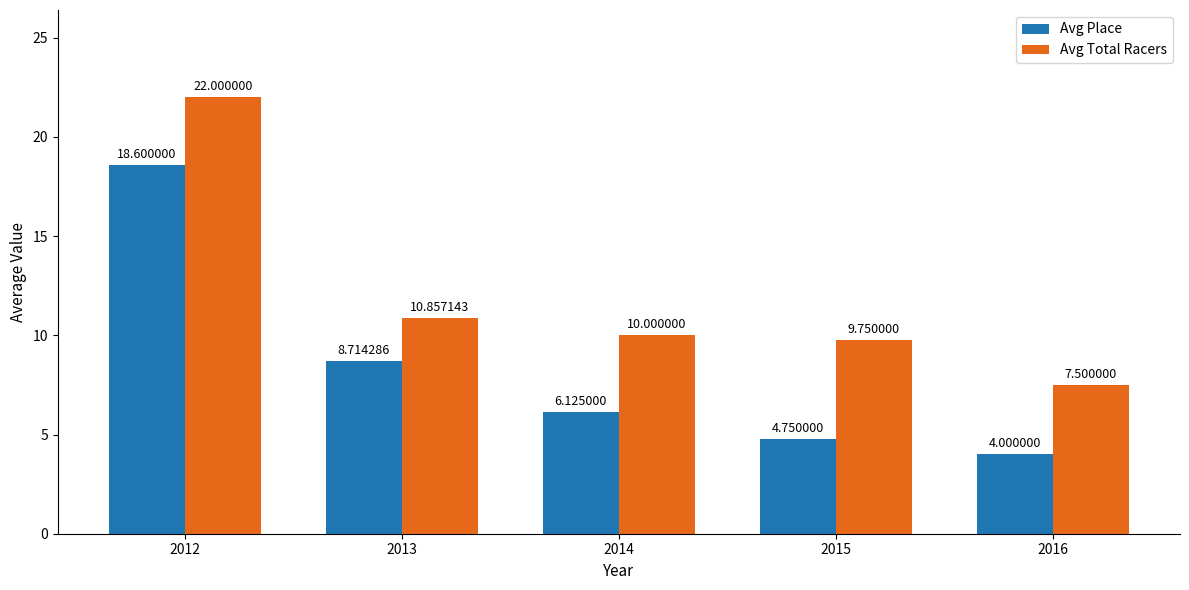

Which series has the largest total across all categories?

Avg Total Racers